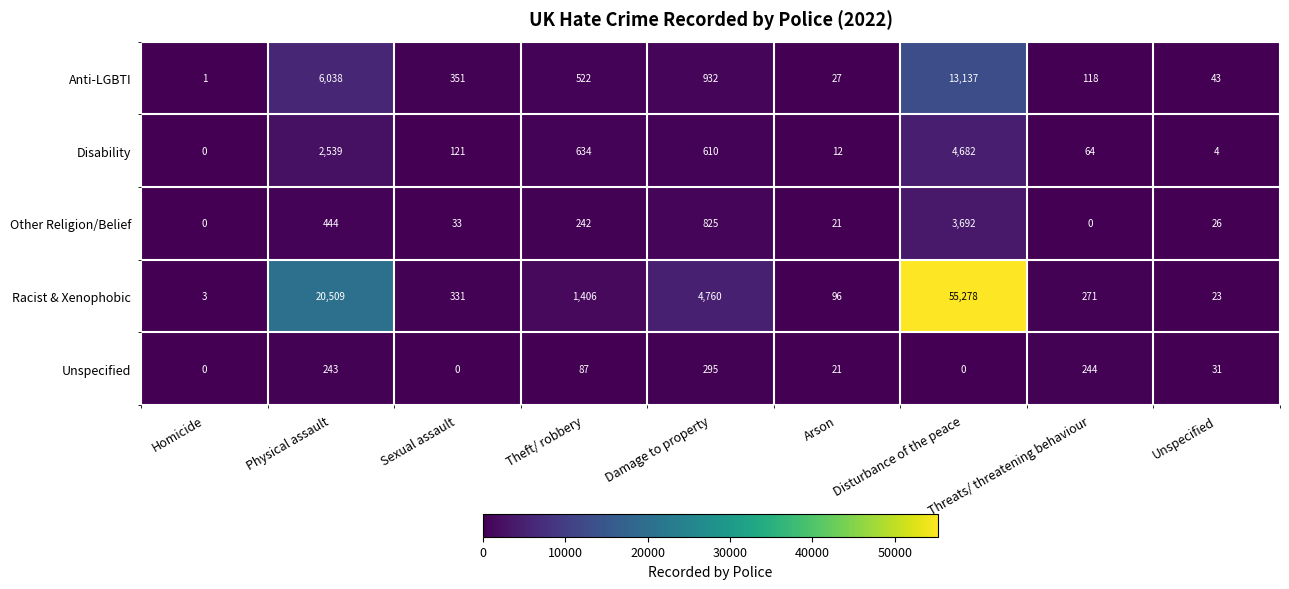

How many data points in Unspecified are less than 31?

4